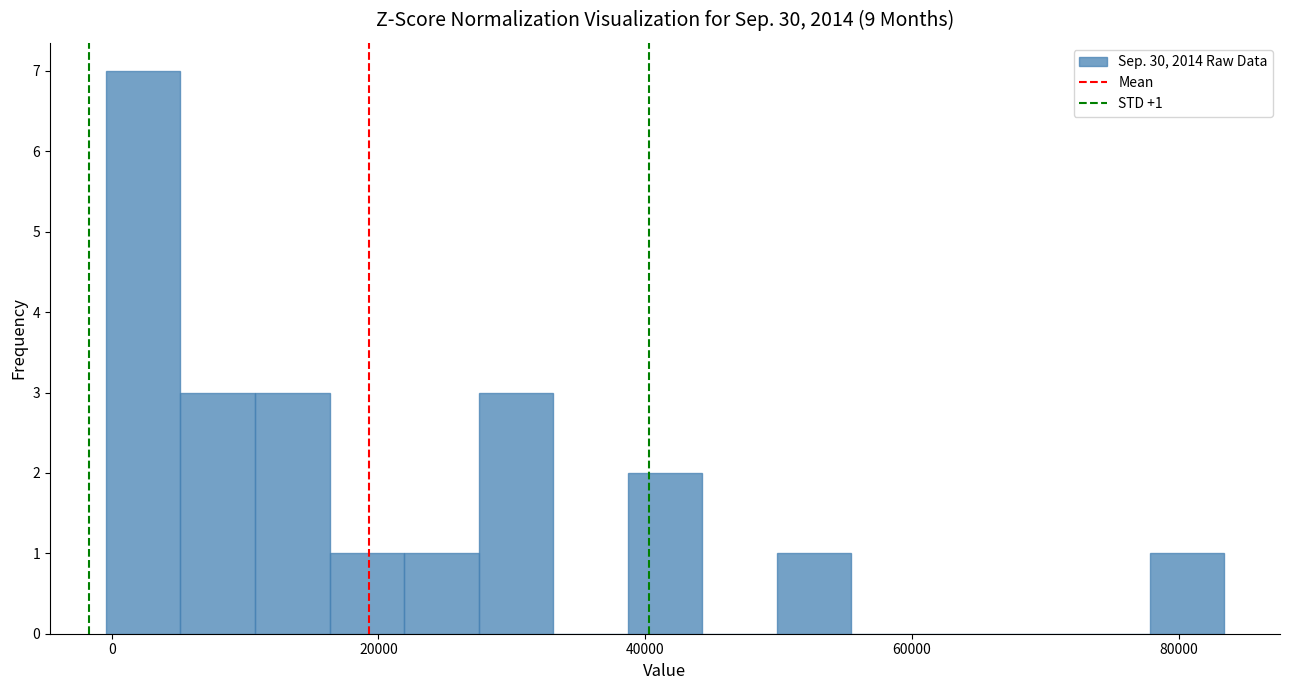

Around what value on the x-axis is the tallest bar? Give the approximate position of its centre, as read against the axis.

2000